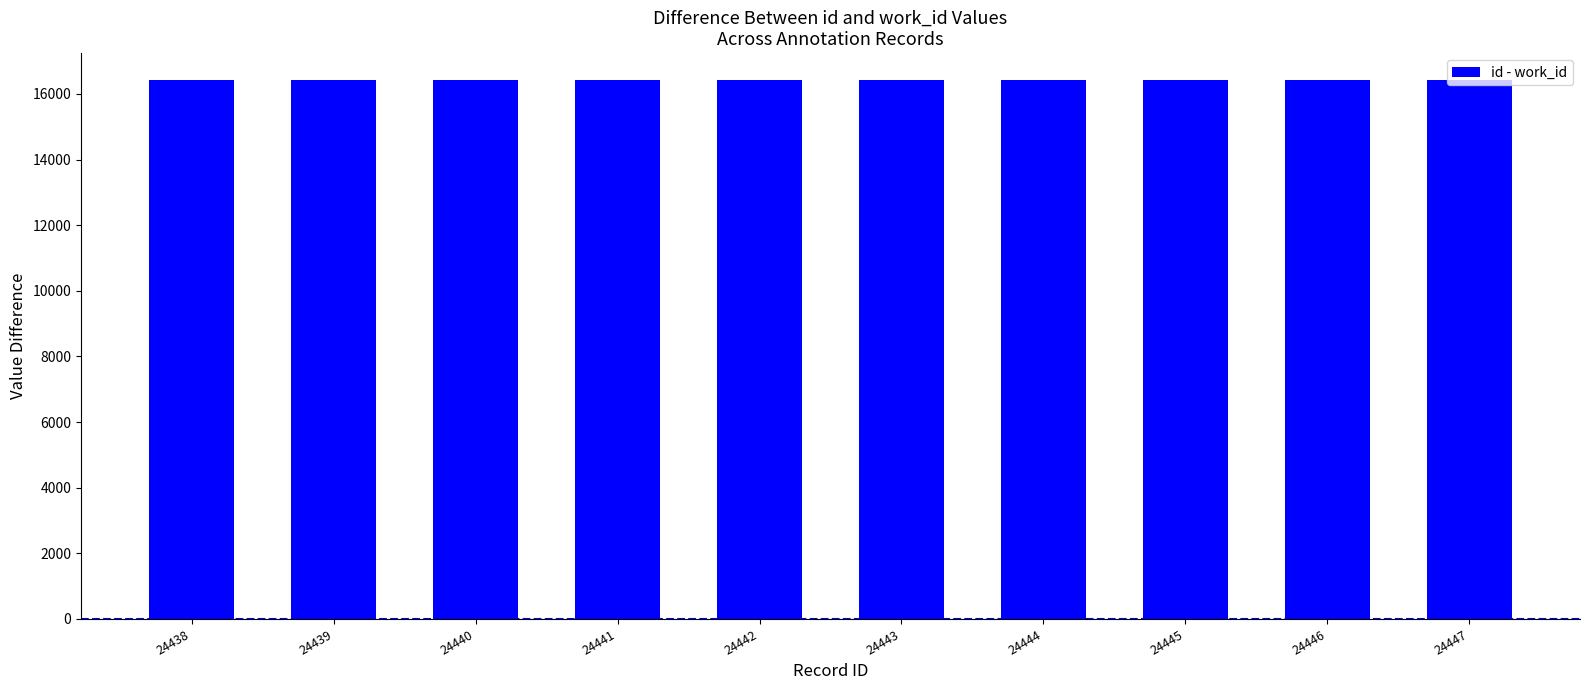

What is the greatest value displayed?

16424